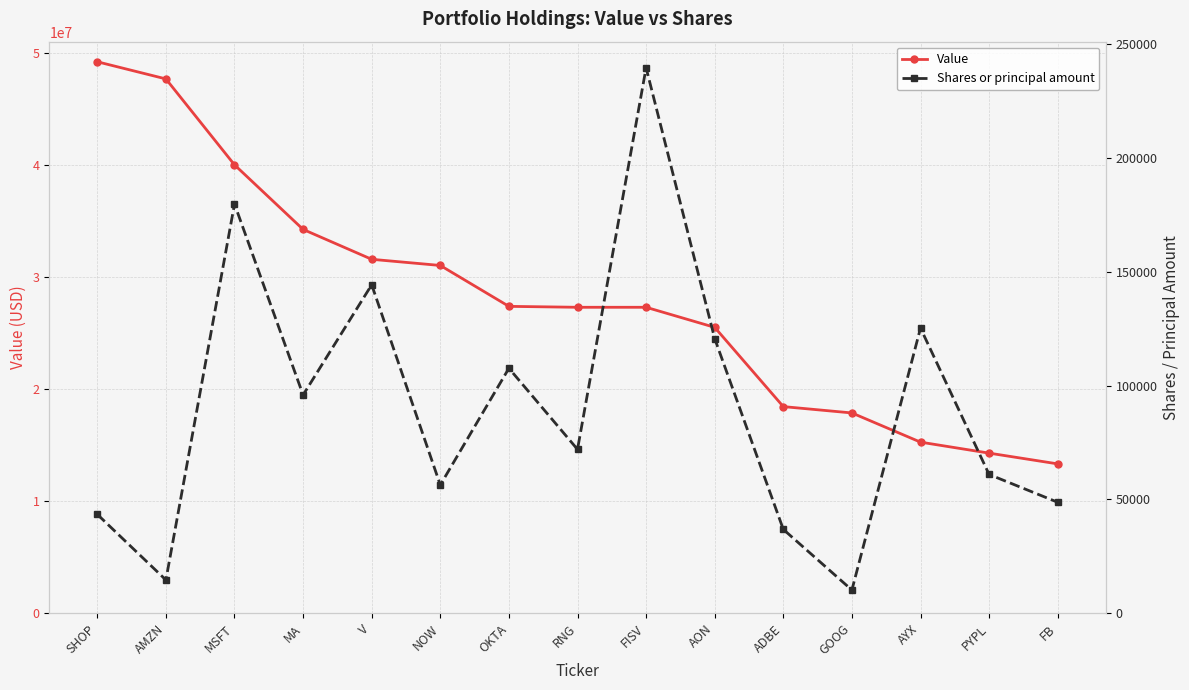

Where is Shares or principal amount nearest to the value 124915?

AYX